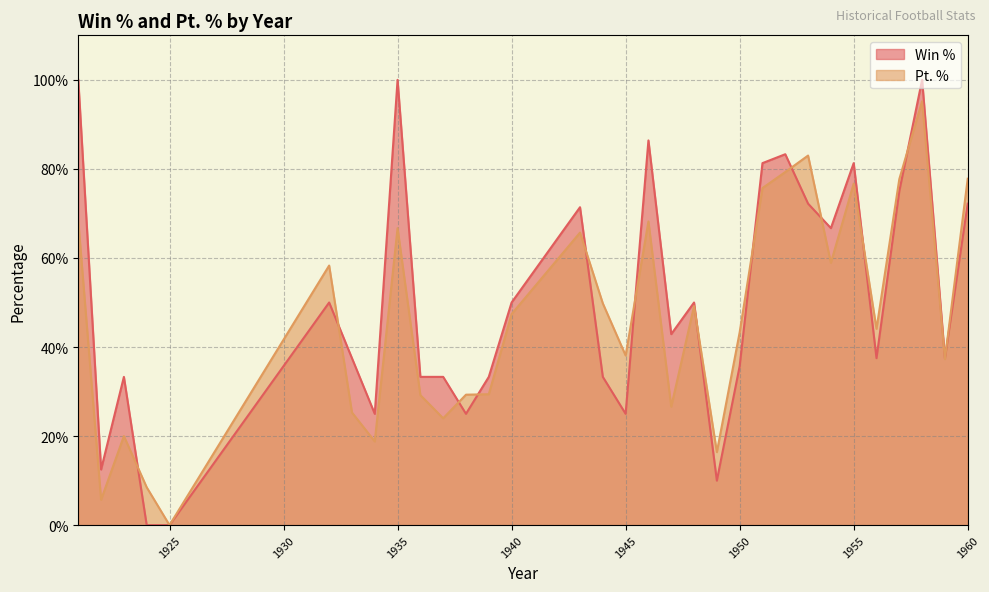

At 1960, list the series in order from largest to smallest.

Pt. %, Win %